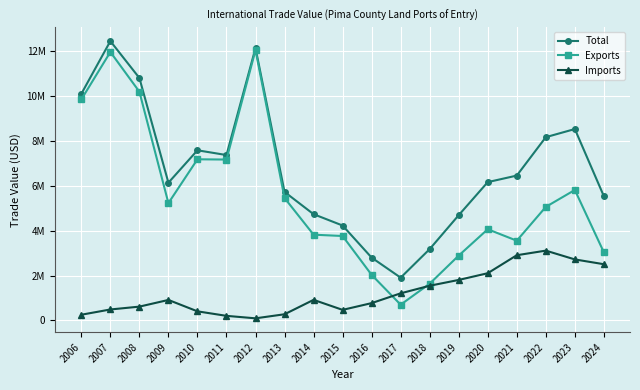

What are all the series names shown in the legend?

Total, Exports, Imports